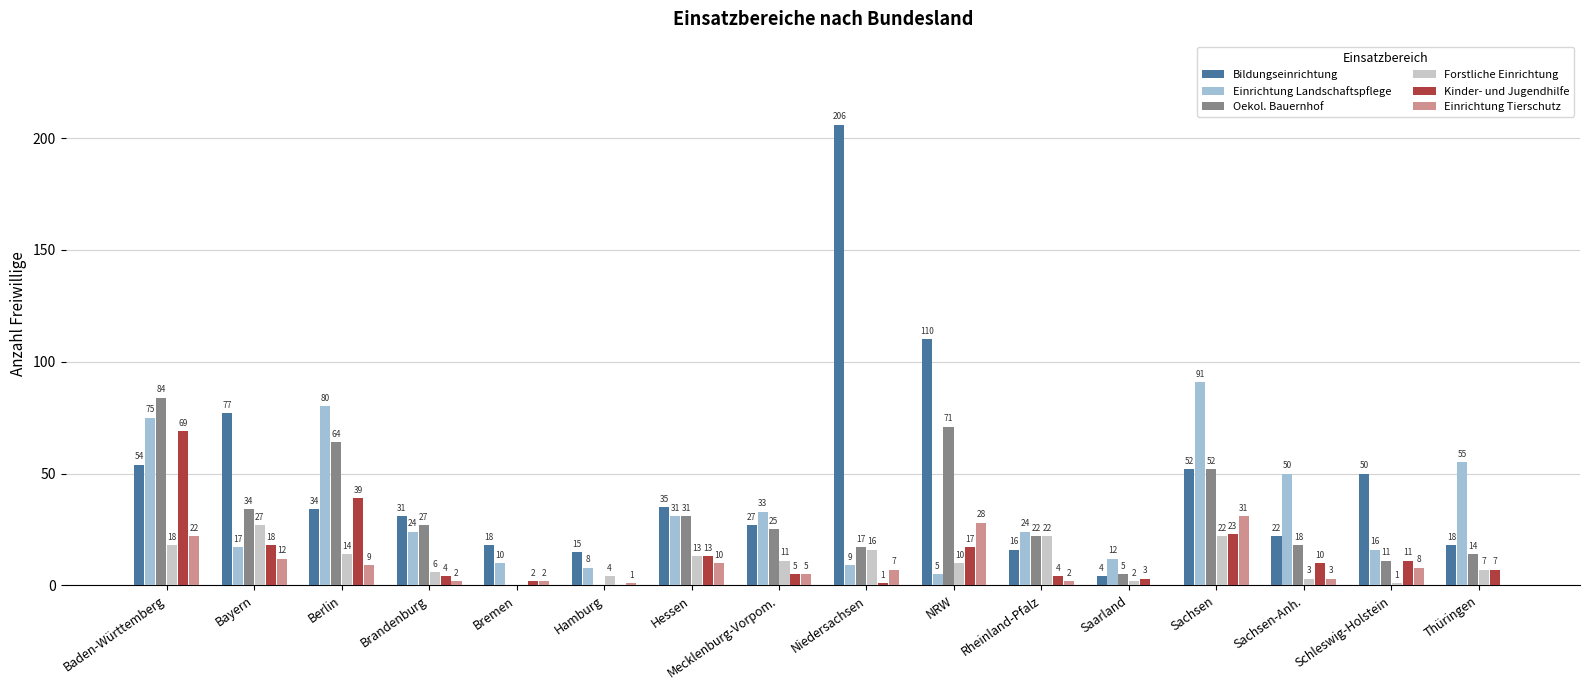

What is the maximum value for Einrichtung Tierschutz?

31